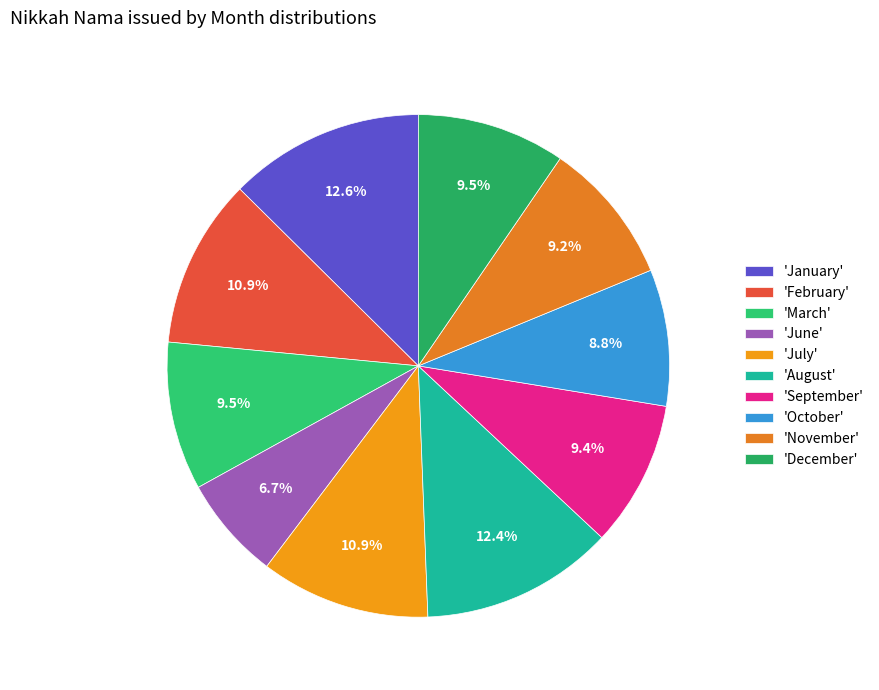

Count the number of slices in the pie.

10